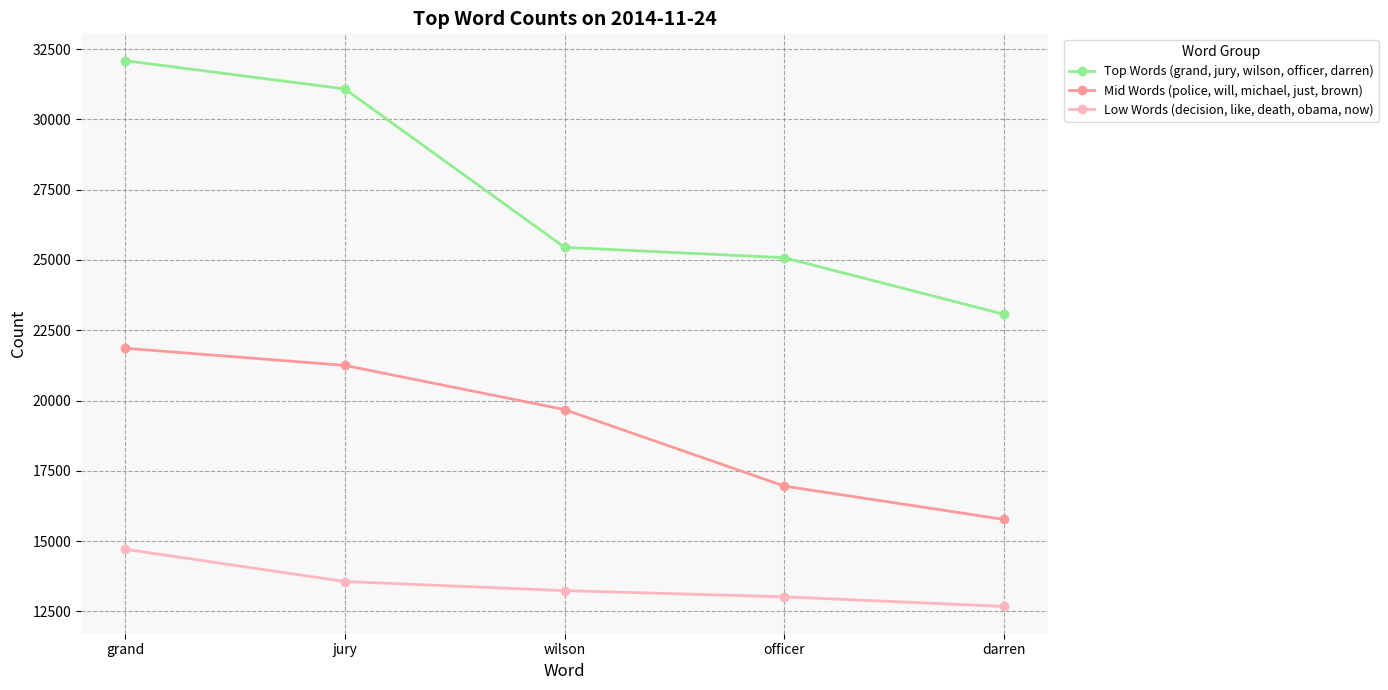

What is the value of the Top Words (grand, jury, wilson, officer, darren) point at the 2nd from the left?

31081